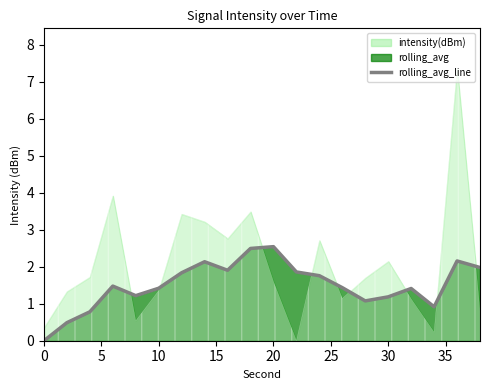

Does the chart have visible grid lines?

No